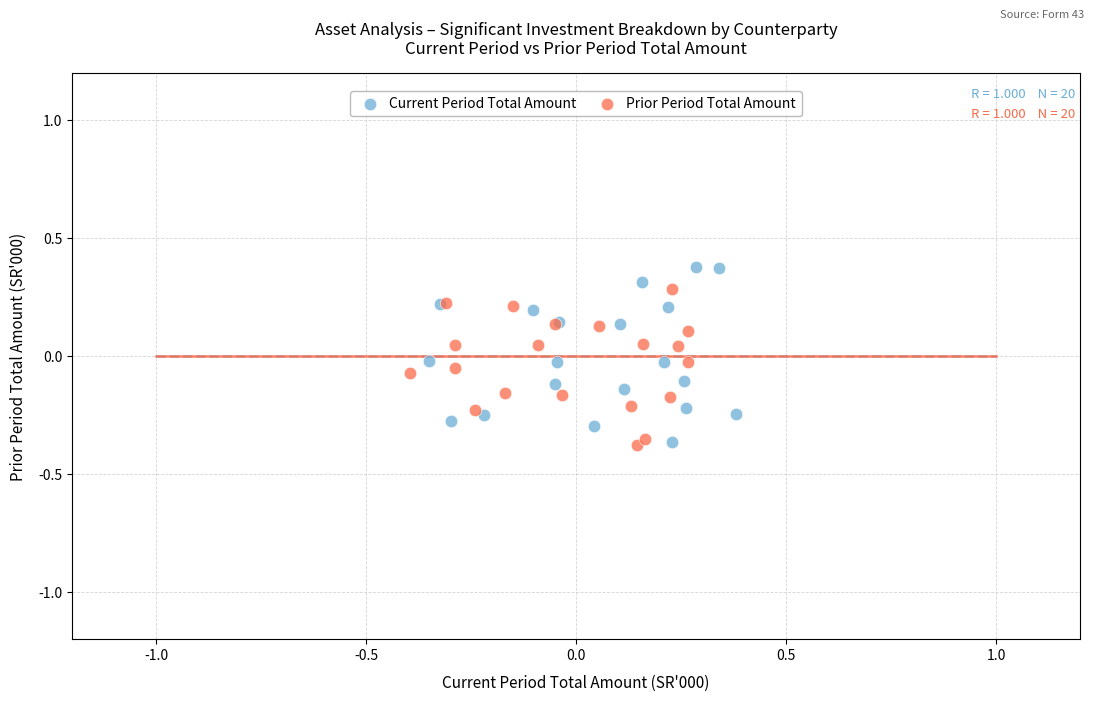

What are all the series names shown in the legend?

Current Period Total Amount, Prior Period Total Amount